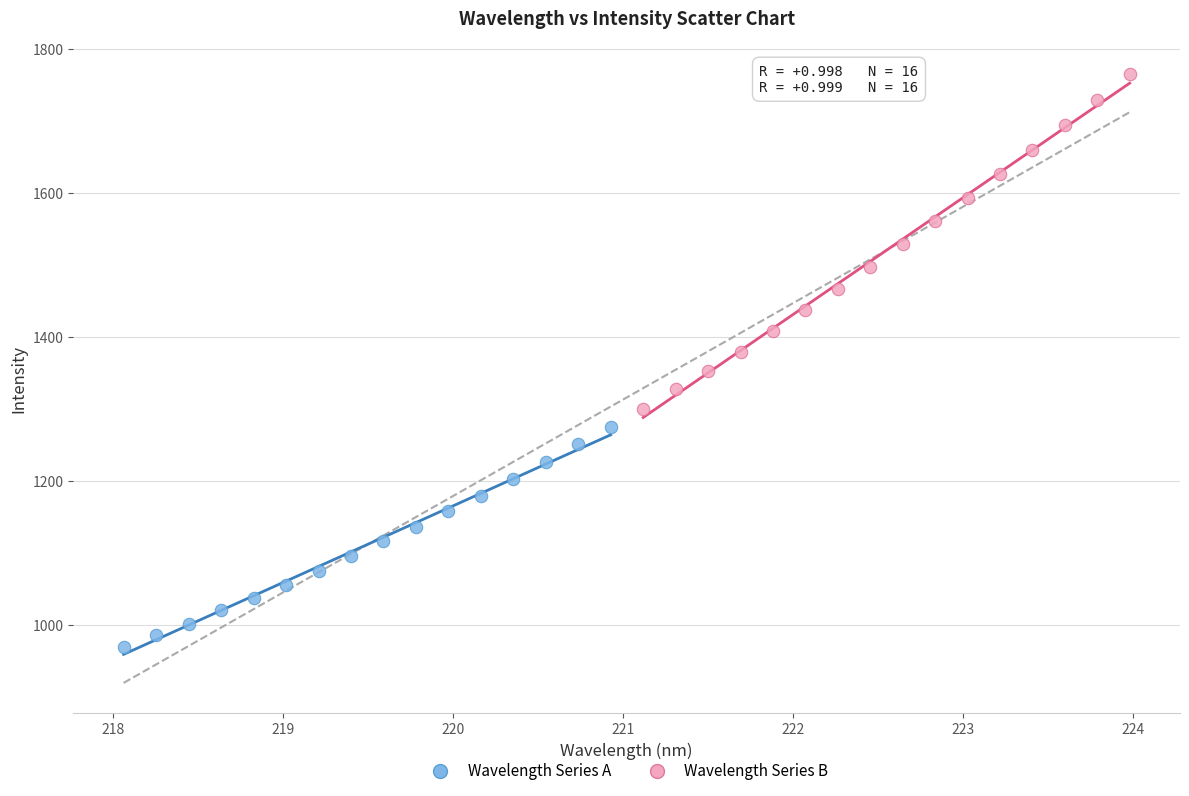

What are all the series names shown in the legend?

Wavelength Series A, Wavelength Series B